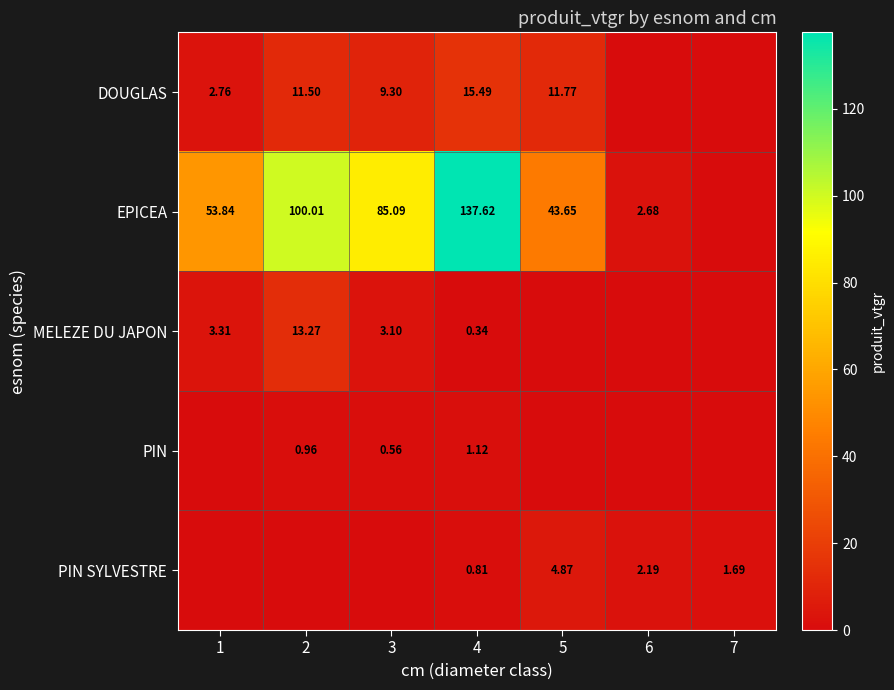

Rank the series at 4 from highest to lowest value.

EPICEA, DOUGLAS, PIN, PIN SYLVESTRE, MELEZE DU JAPON